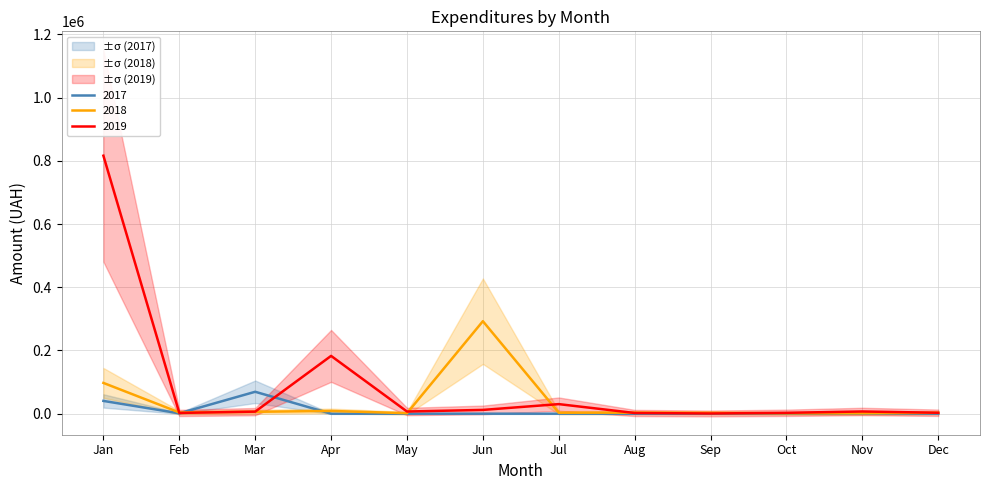

Which series changed the most between Feb and Jun?

2018